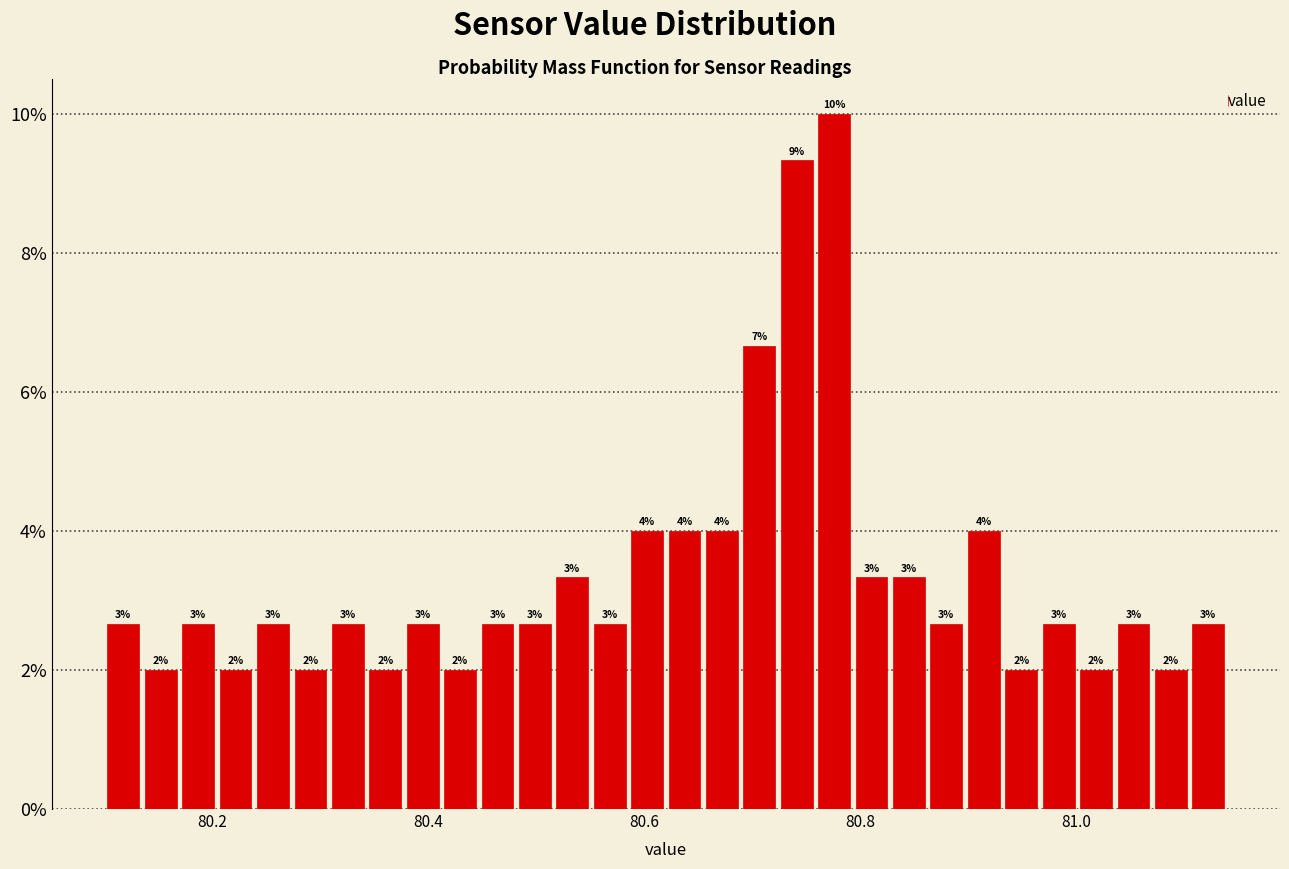

Read against the x-axis, roughly where is the centre of the tallest bar?

80.78